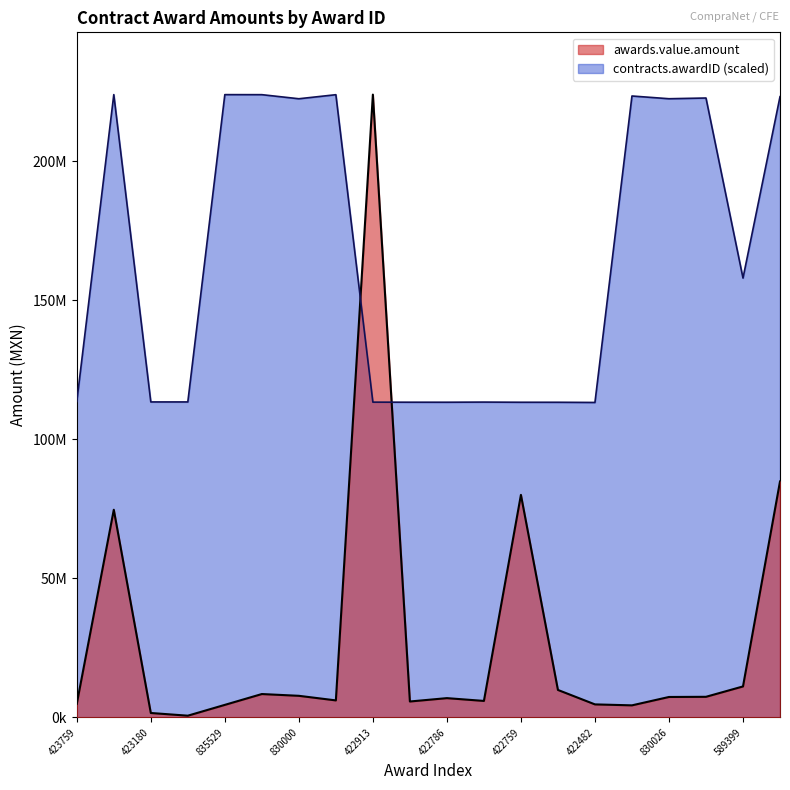

True or false: contracts.awardID has a value of 23794087.4 at 423759.

False